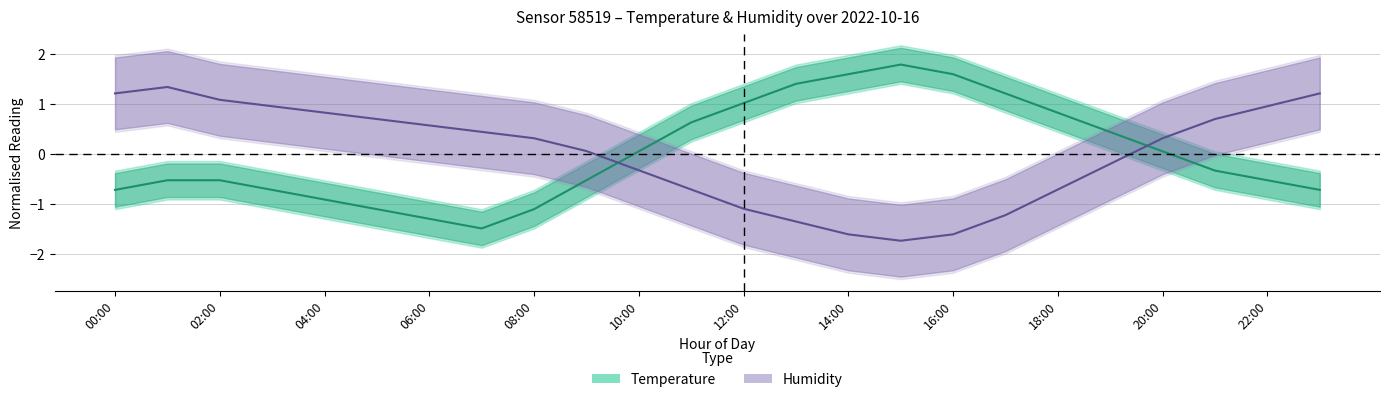

Which has a higher value, 17 or 19?

17